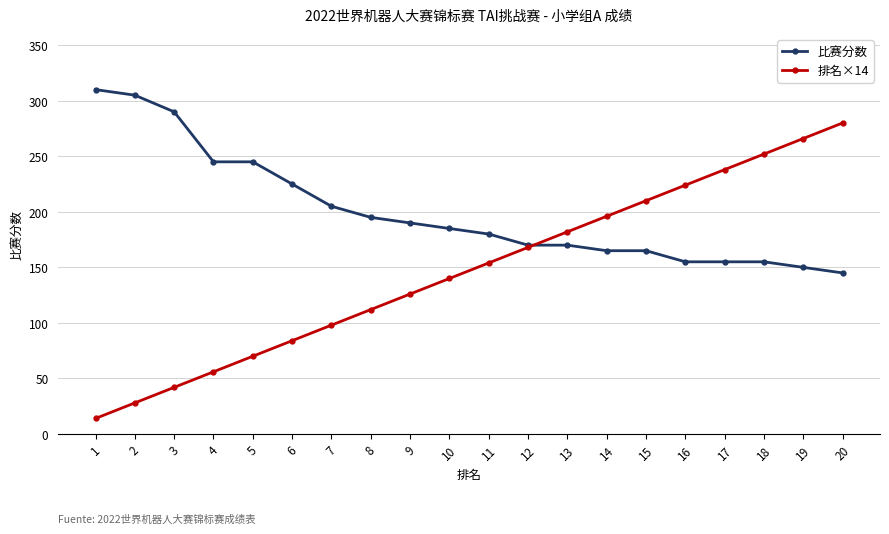

What is the value of the 排名×14 point at the 11th from the left?

154